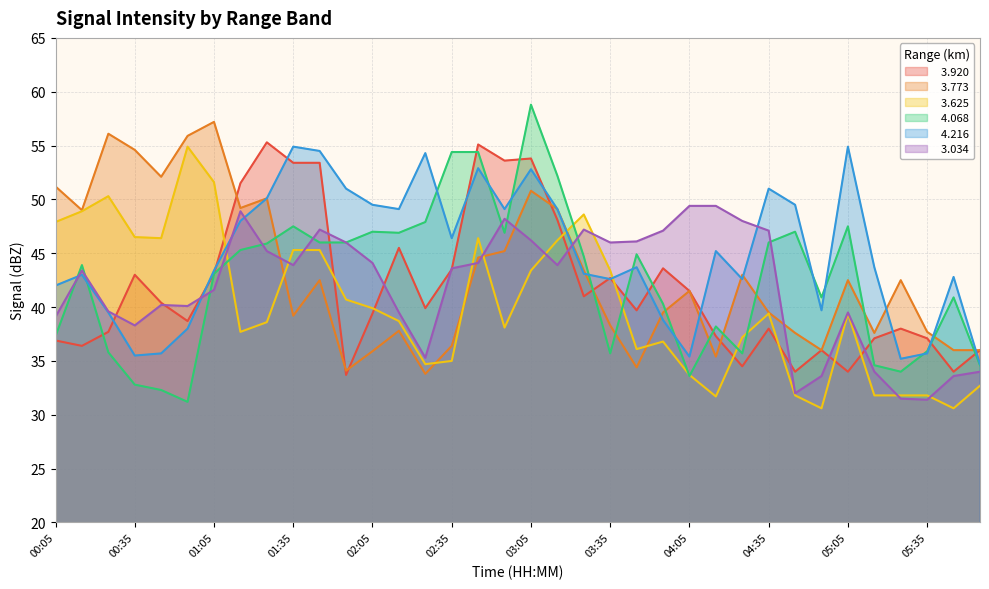

How many data points in   4.216 are above 43?

21